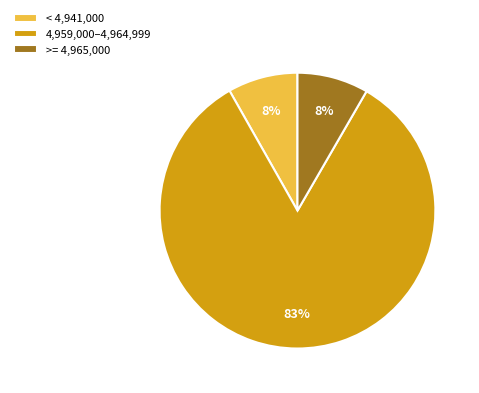

How many slices are in this pie chart?

3